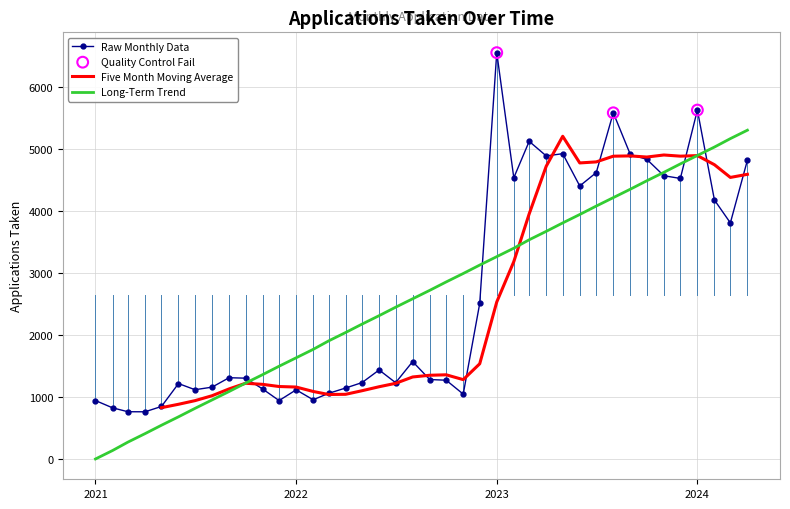

What is the change in value from 2022-02 to 2021-06?

+261